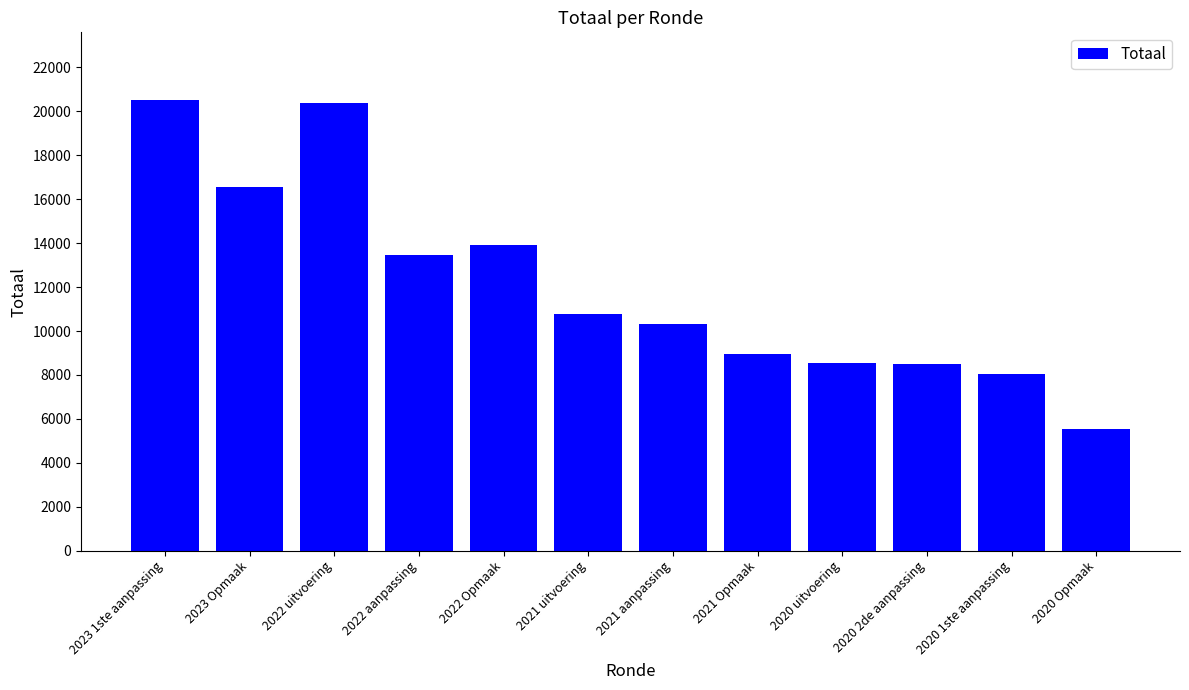

Read the value at 2022 aanpassing, to the nearest 10.

13470